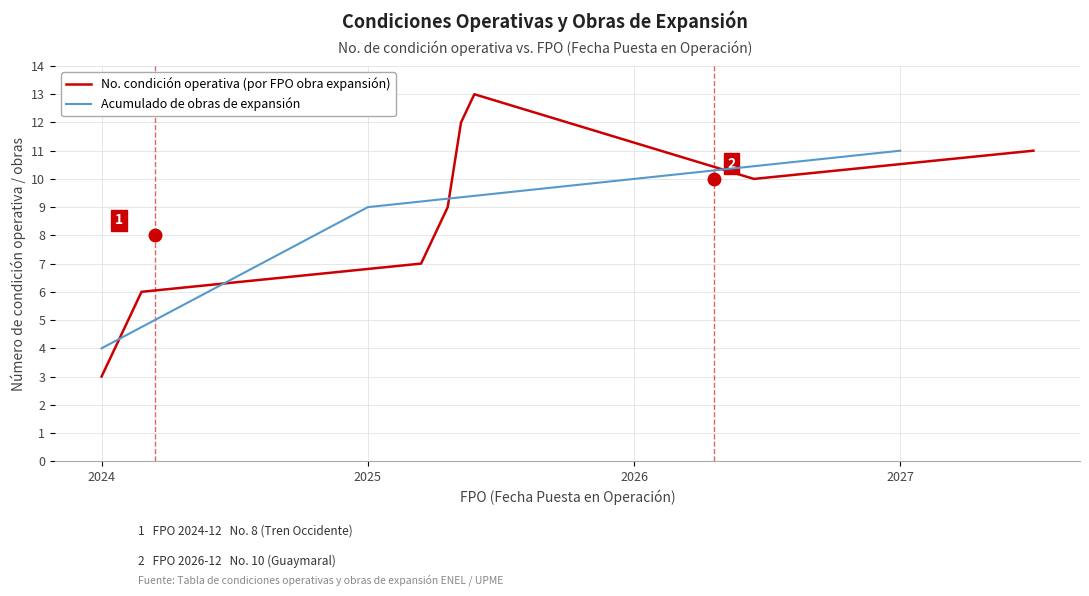

What is the maximum value for No. condición operativa (por FPO obra expansión)?

13